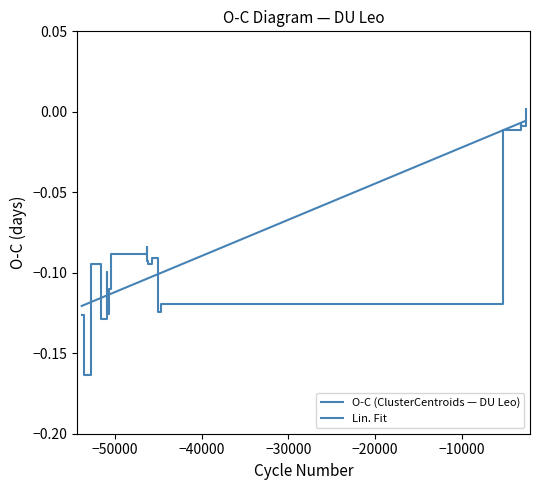

Is it true that O-C (ClusterCentroids — DU Leo) equals -0.1 at 11?

False